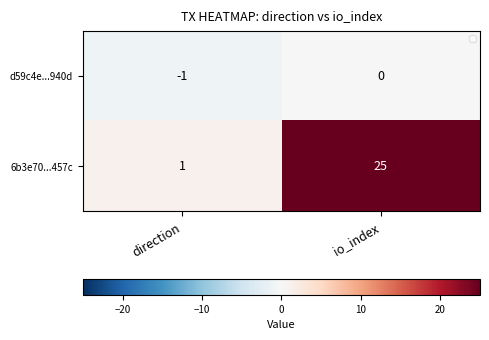

At which category is the sum across all series the highest?

io_index